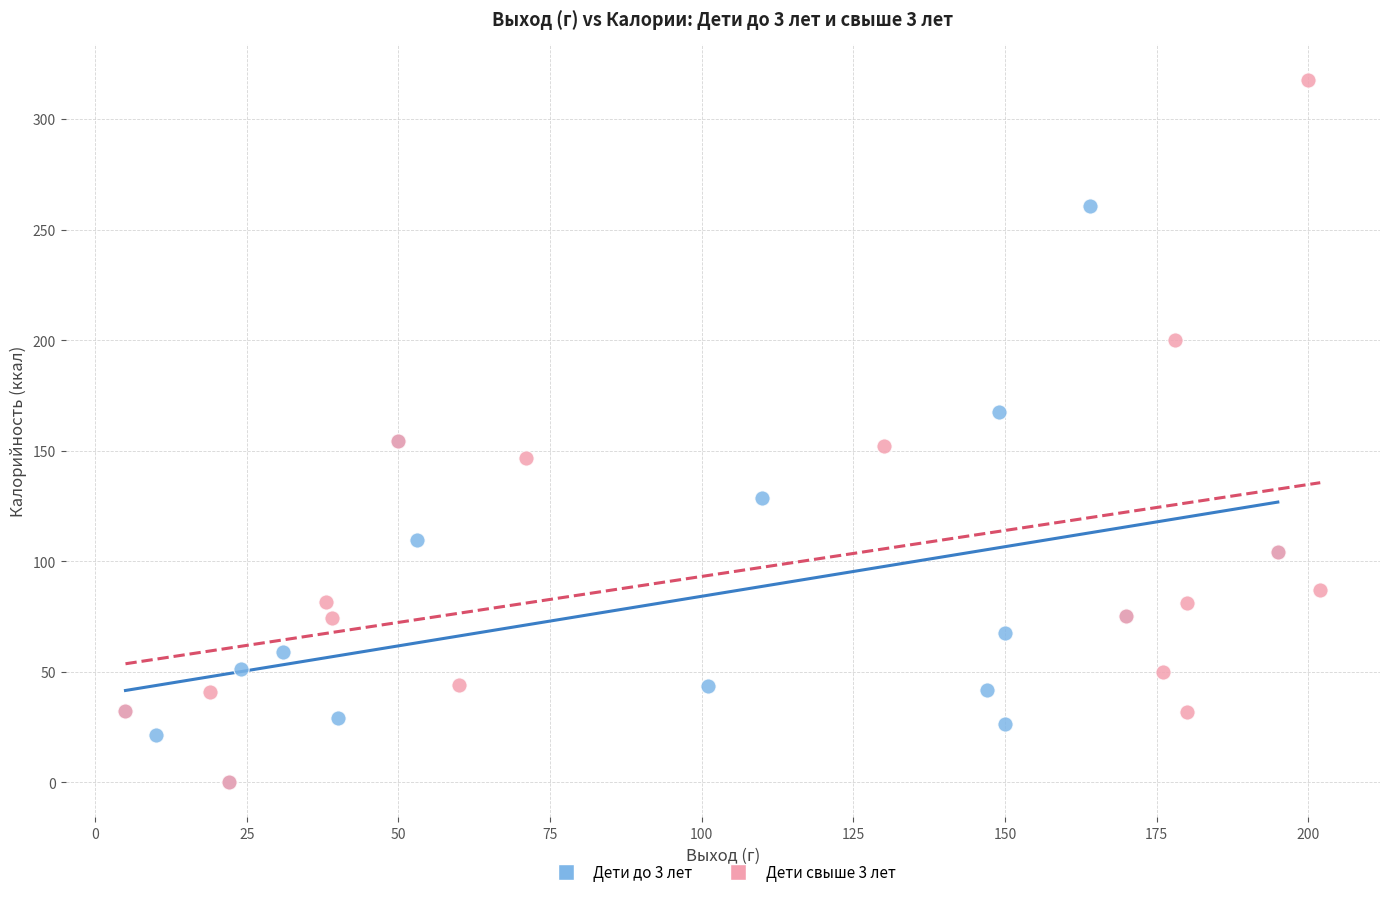

Which series contains the highest Y value?

Дети свыше 3 лет